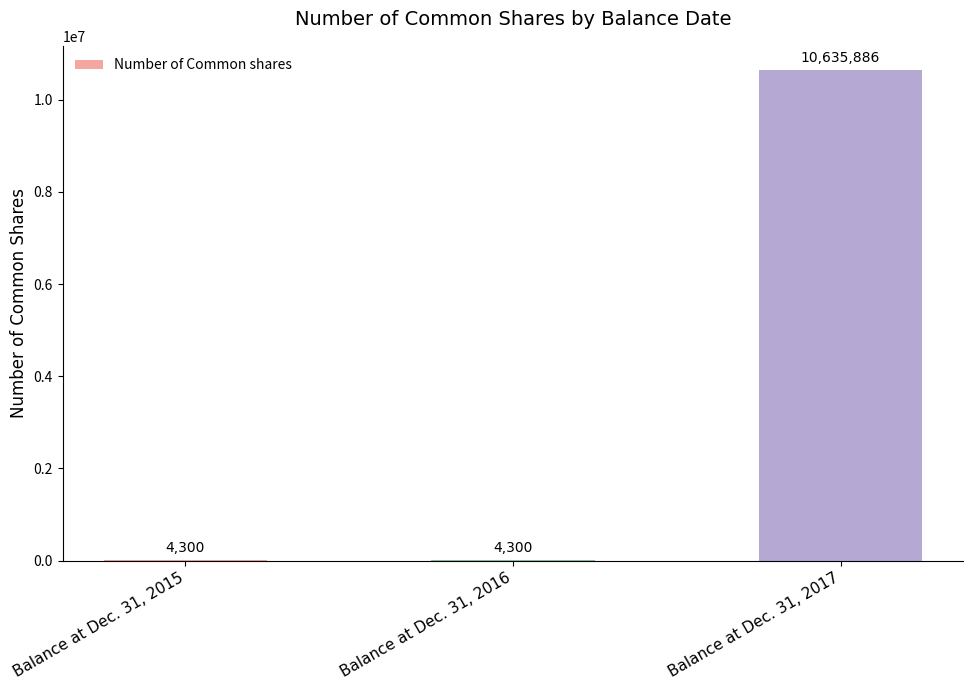

Reading left to right, list all the values displayed in this chart.

4300	4300	10635886